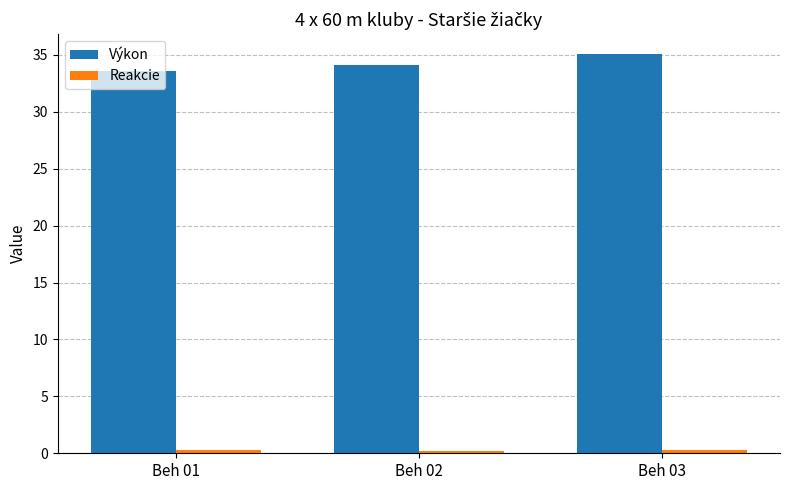

At which label does Výkon reach its peak?

Beh 03